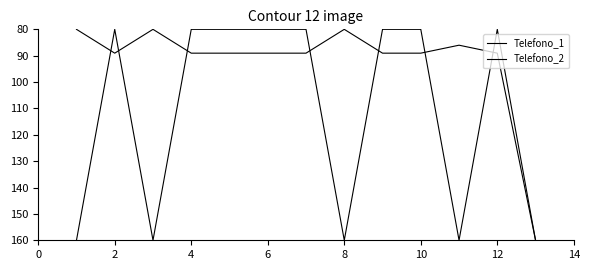

Does the chart have visible grid lines?

No